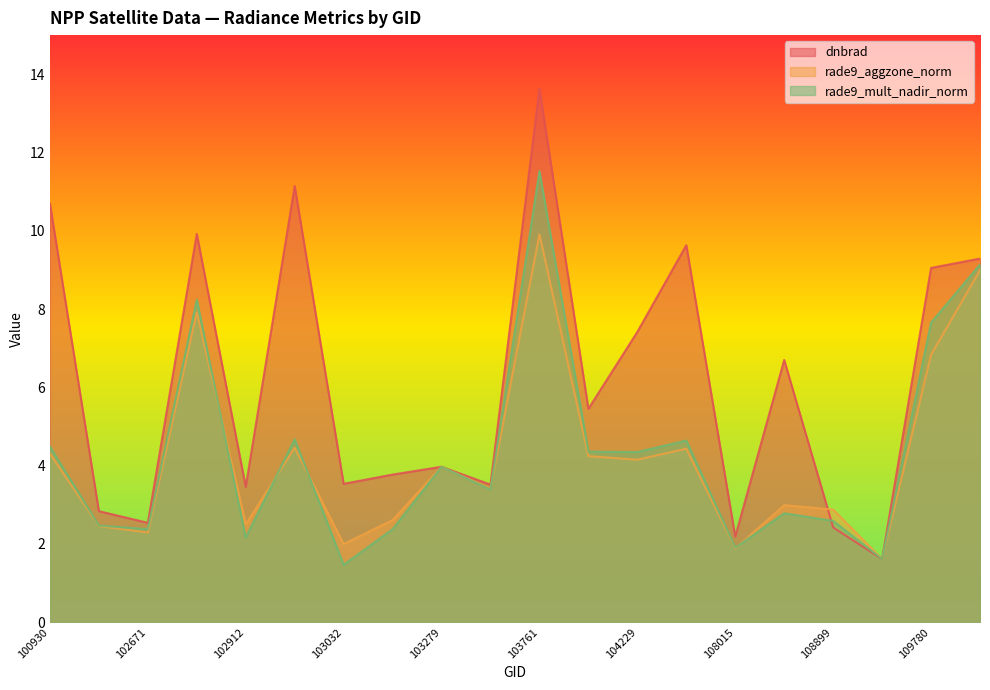

Reading left to right, list all the values displayed in this chart.

dnbrad: 10.7	2.8	2.5	9.9	3.5	11.1	3.5	3.8	4.0	3.5	13.6	5.5	7.4	9.6	2.2	6.7	2.4	1.6	9.1	9.3
rade9_aggzone_norm: 4.3	2.5	2.3	7.9	2.5	4.5	2.0	2.6	4.0	3.4	9.9	4.2	4.2	4.4	1.9	3.0	2.9	1.6	6.8	9.0
rade9_mult_nadir_norm: 4.5	2.5	2.4	8.2	2.2	4.7	1.5	2.4	4.0	3.4	11.5	4.4	4.3	4.6	1.9	2.8	2.6	1.6	7.7	9.1